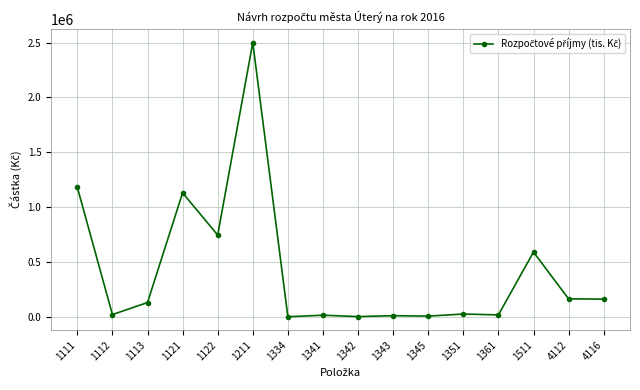

What is the average value?

418314